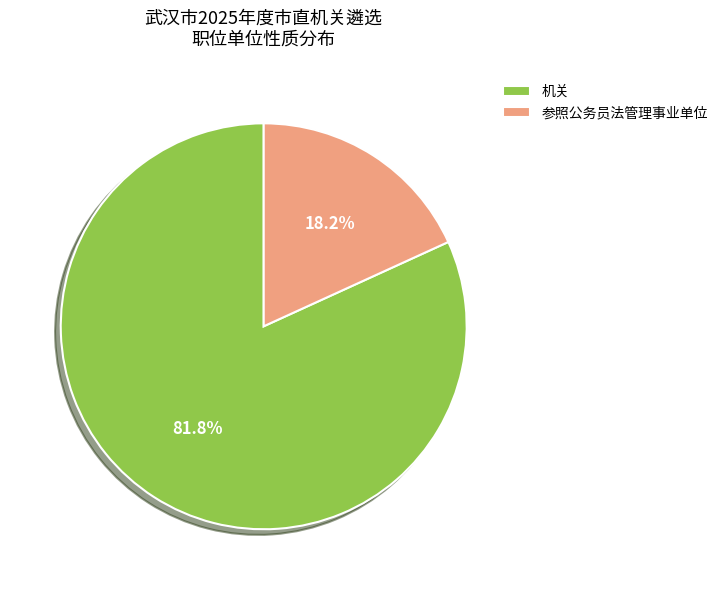

To the nearest percent, what portion does 机关 represent?

82%